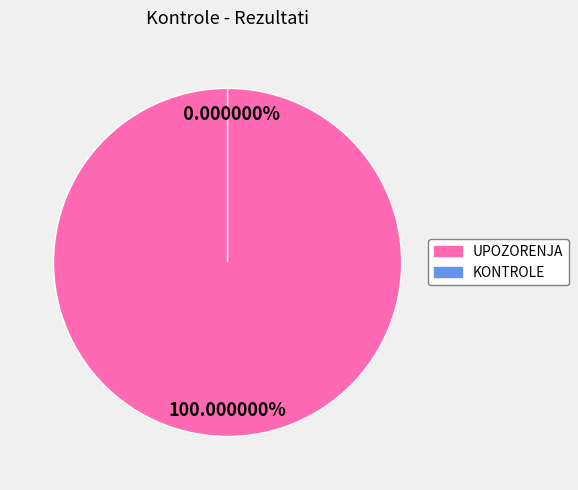

To the nearest percent, what is the average slice percentage?

50%